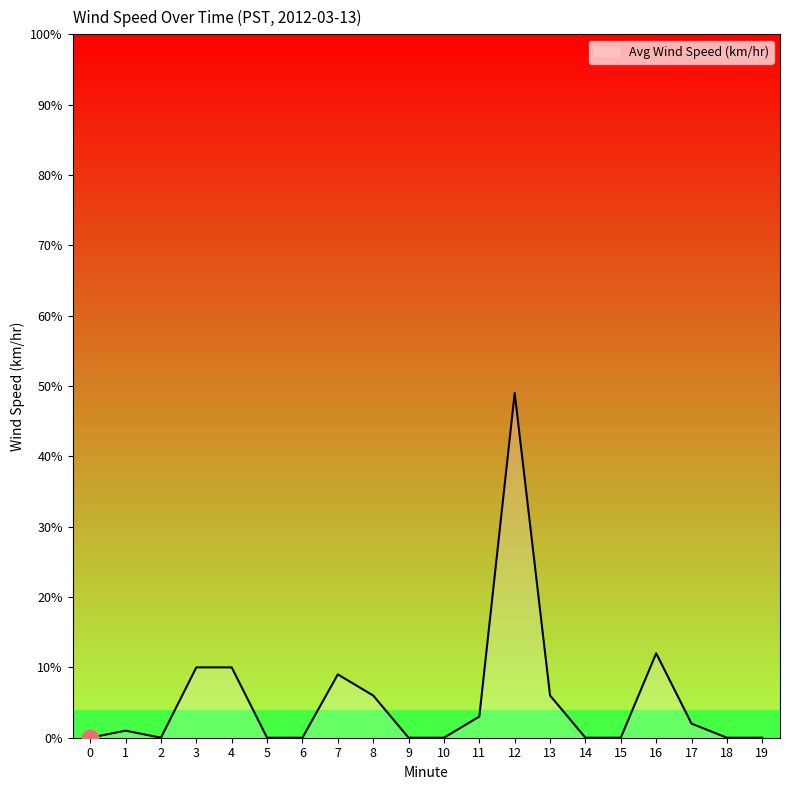

Does the chart display data point markers on the line(s)?

No